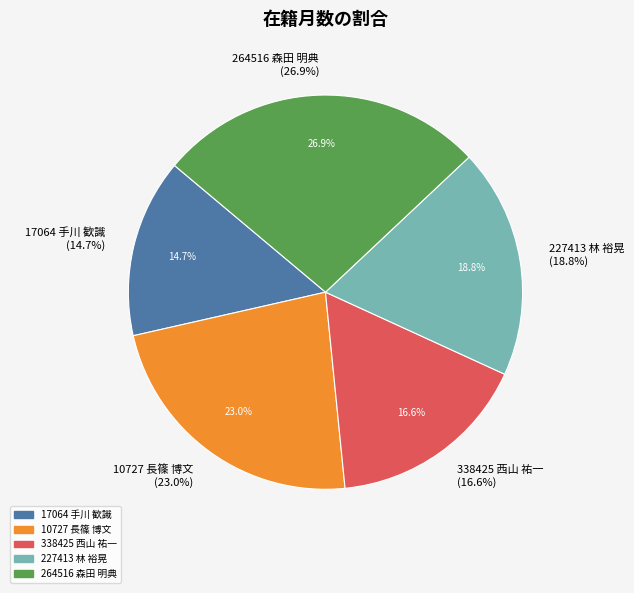

Count the number of slices in the pie.

5